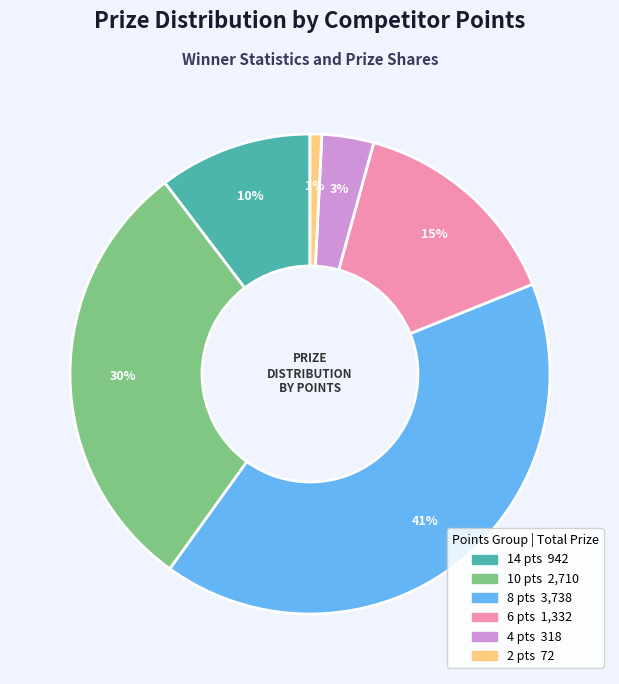

Does any single category account for the majority?

No